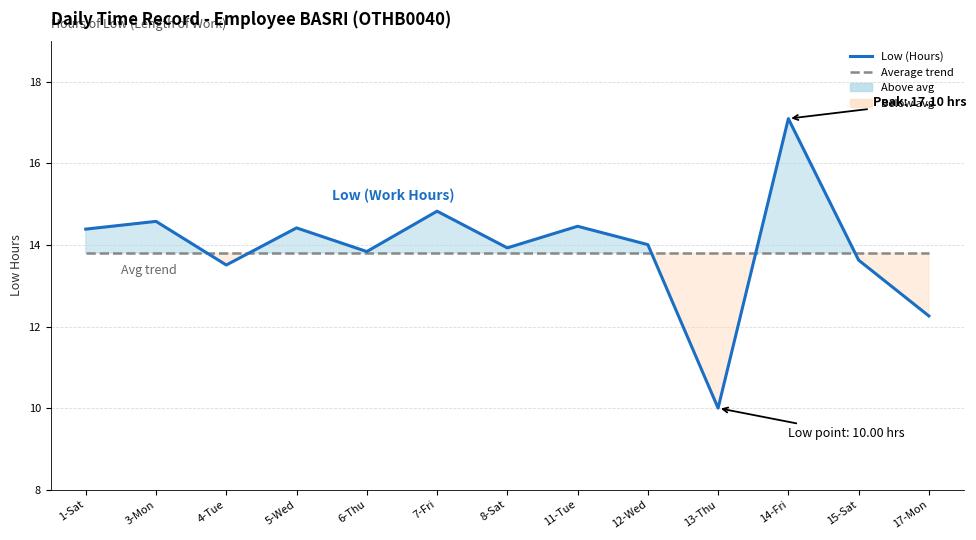

Is it true that Low (Hours) equals 10.7 at 14-Fri?

False